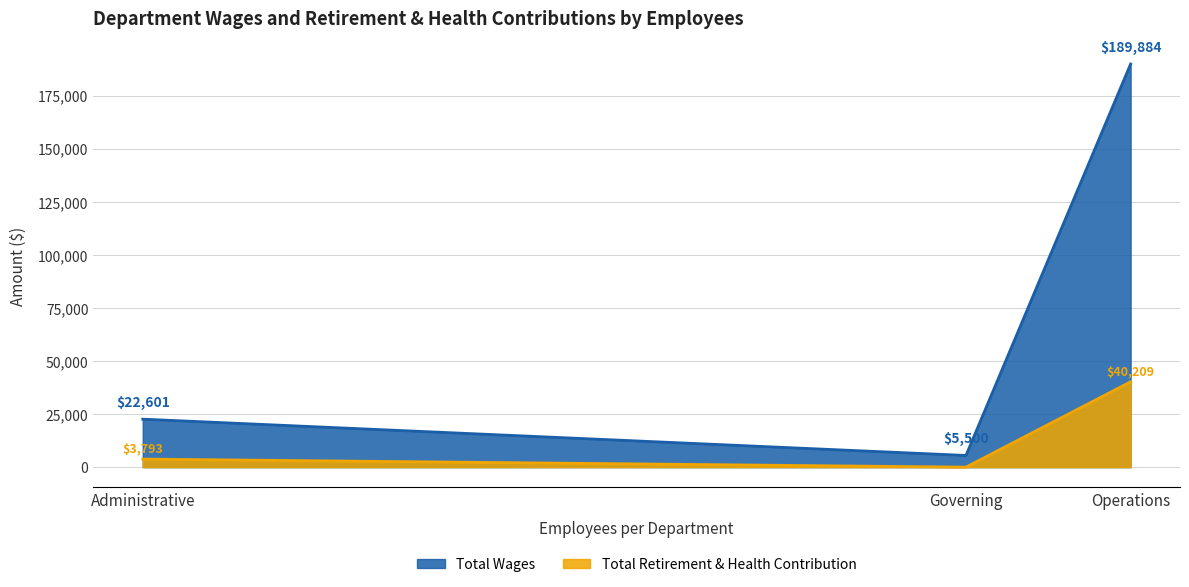

At Governing, list the series in order from largest to smallest.

Total Wages, Total Retirement & Health Contribution